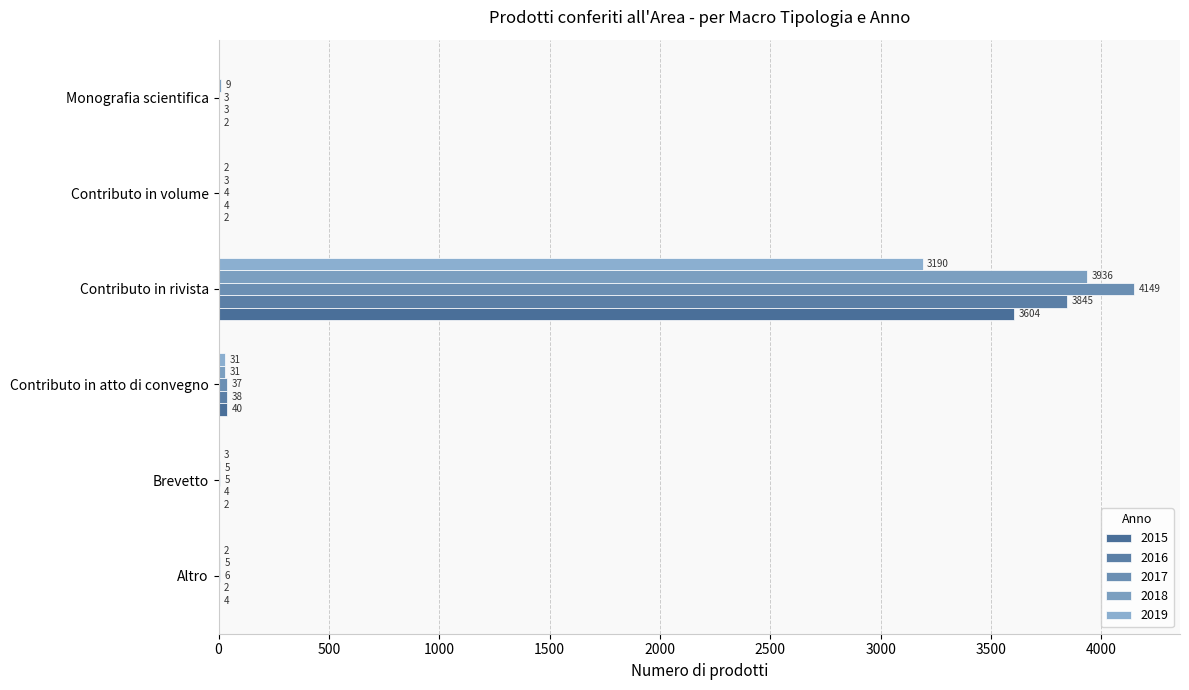

How many distinct data groups are displayed?

5